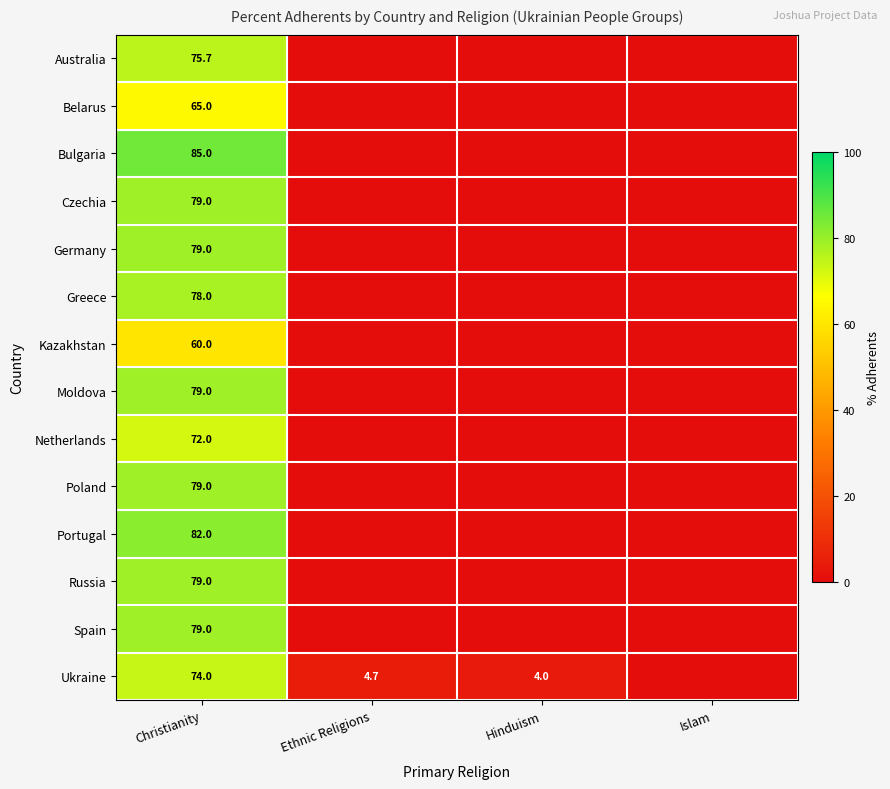

At which category does the chart reach its peak across all series?

Christianity